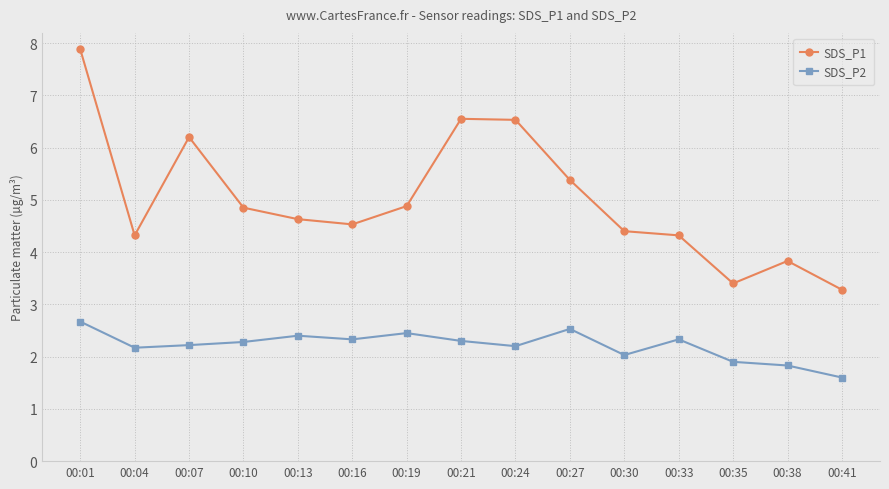

True or false: SDS_P2 has a value of 2.5 at 00:27.

True